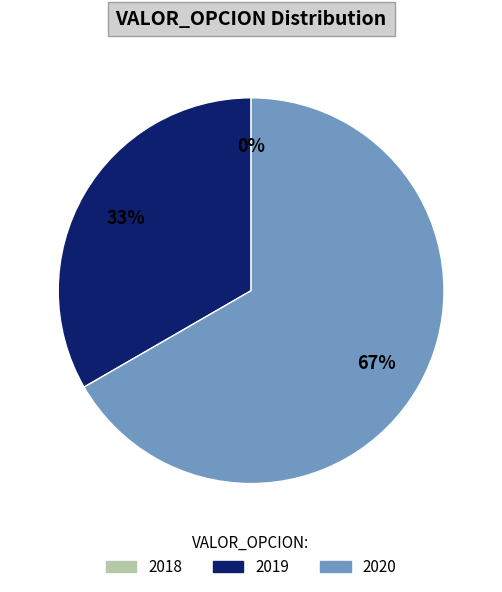

To the nearest percent, what percentage of the pie is 2020?

67%